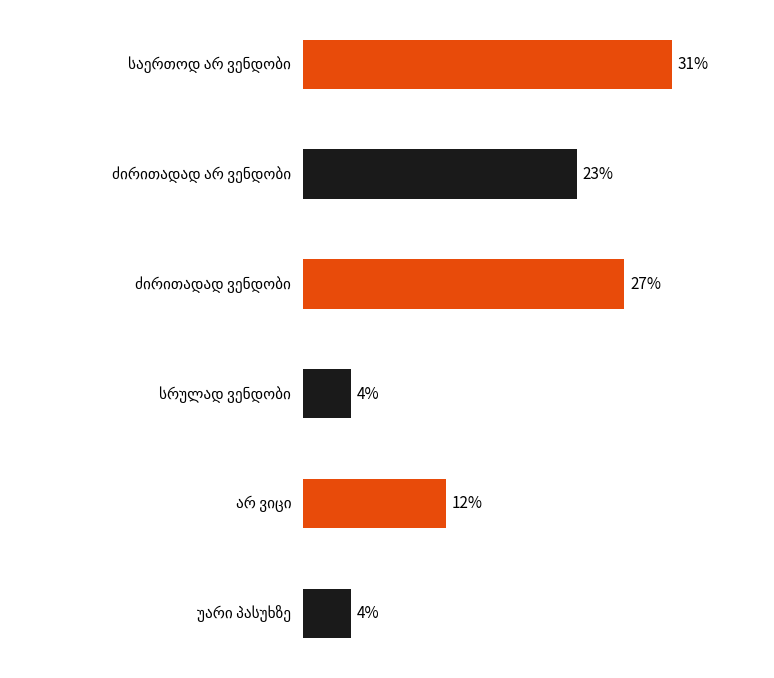

What is the minimum value shown in the chart?

4